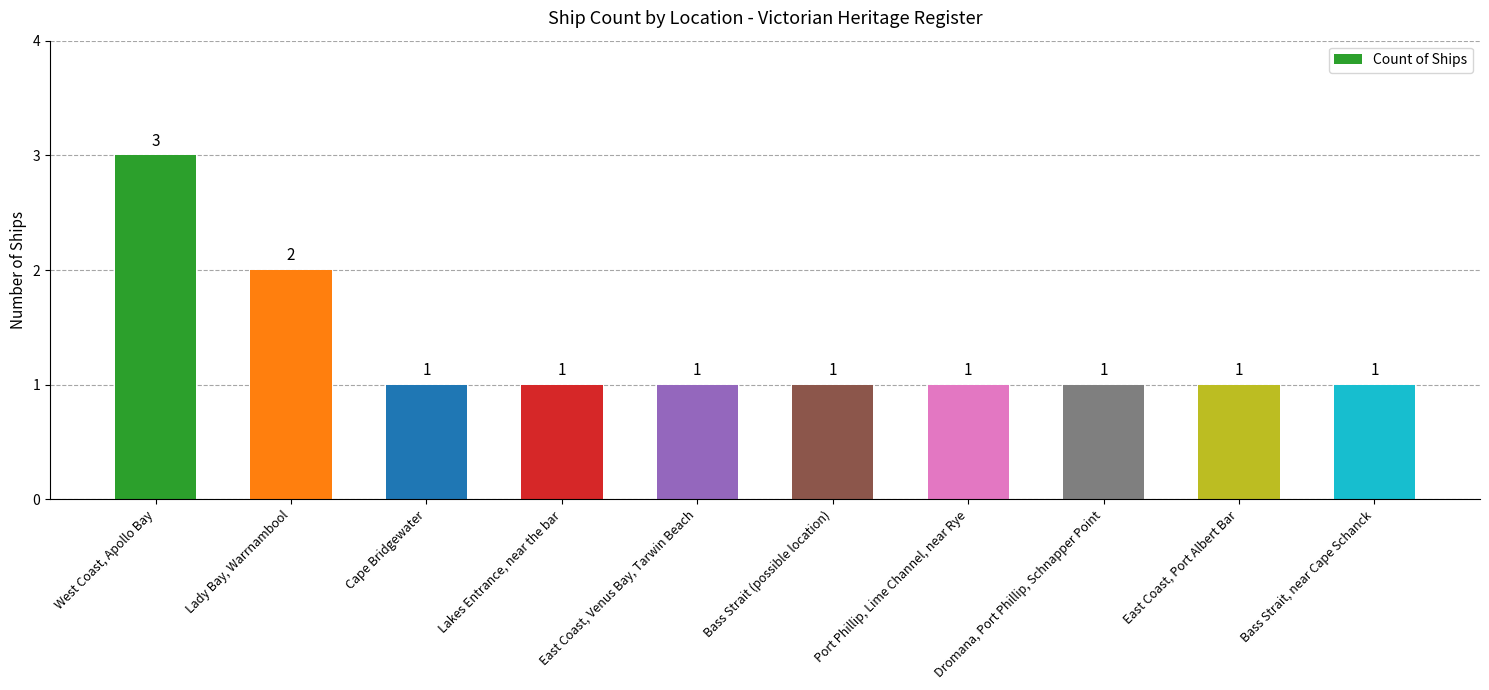

Where is the data nearest to the value 2?

Lady Bay, Warrnambool